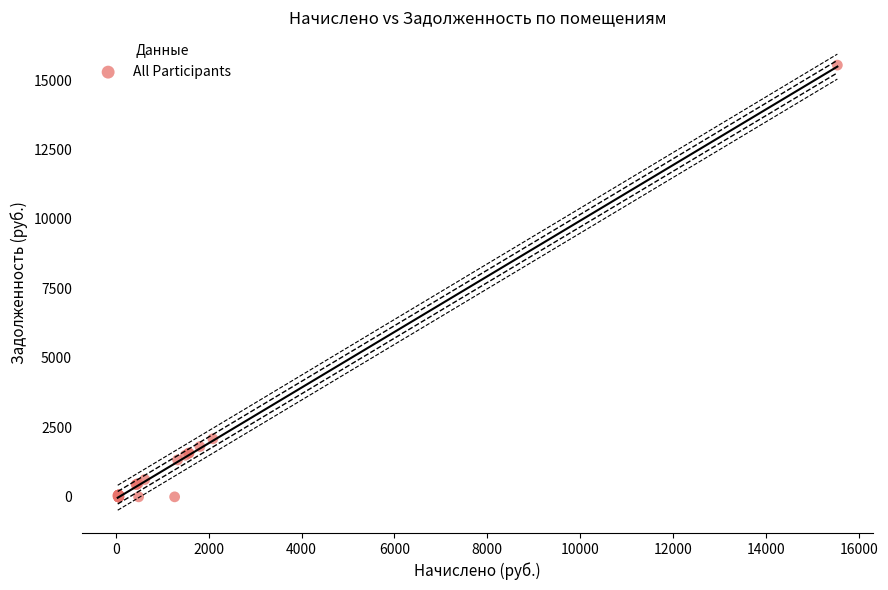

What Y value in the scatter plot is closest to 7768?

2089.3